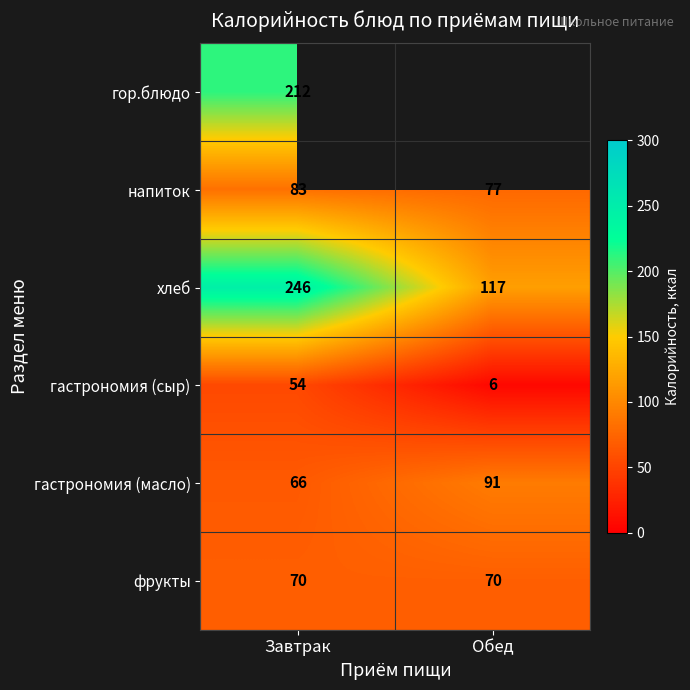

What is the spread (max minus min) of values at Завтрак?

192